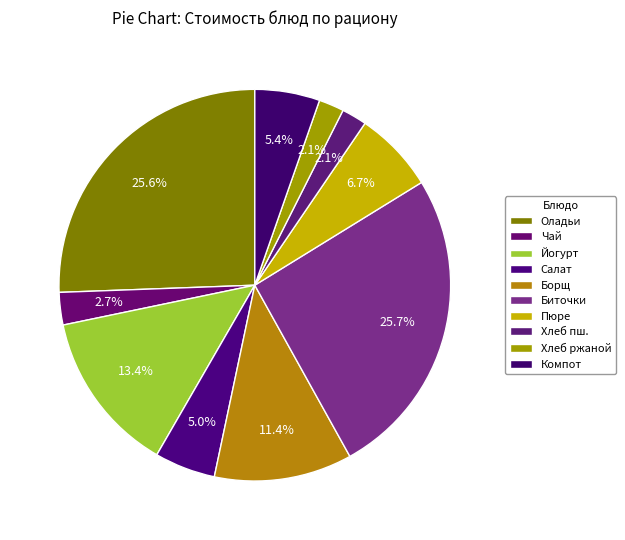

Count the number of slices in the pie.

10